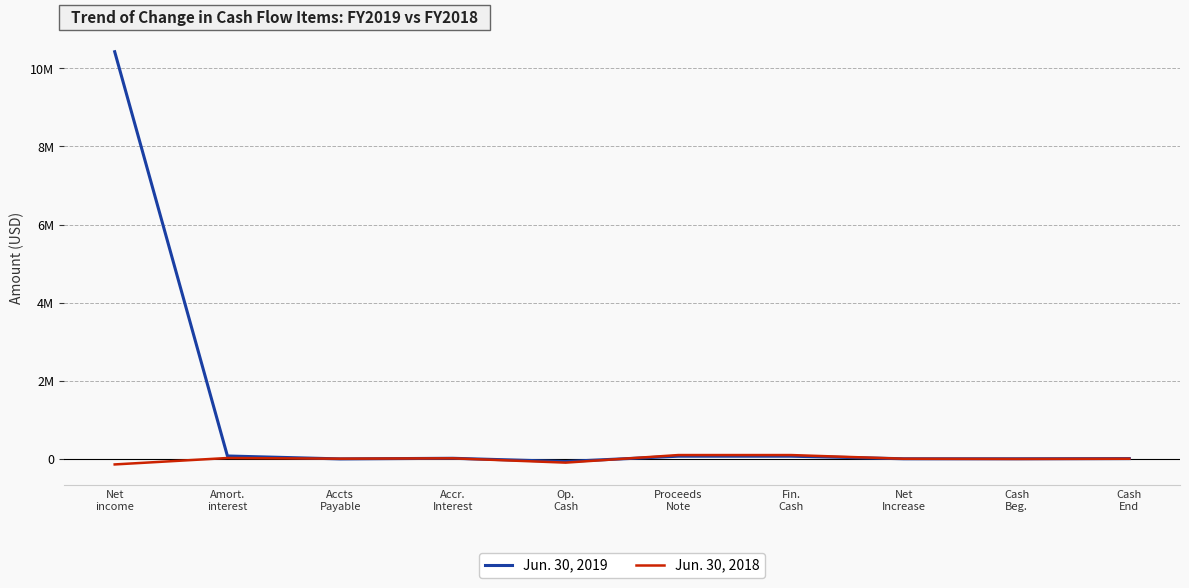

Reading left to right, extract all data points from this chart.

Jun. 30, 2019: 10425725	75450	713	16735	-65631	70000	70000	4369	4624	8993
Jun. 30, 2018: -140851	23850	6595	15692	-94714	99338	99338	4624	0	4624